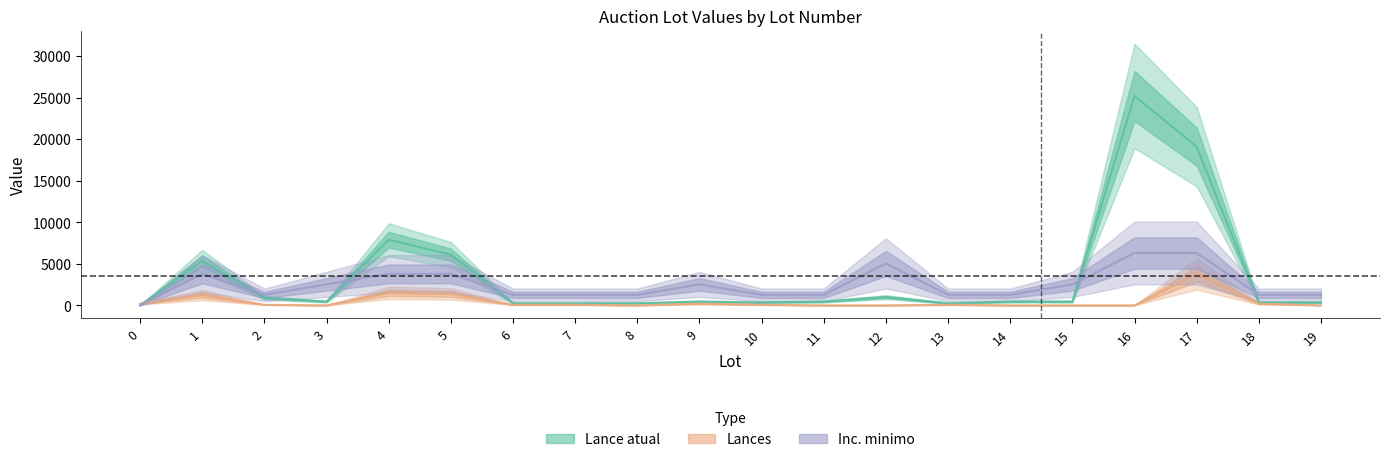

How many times do Lance atual and Inc. minimo cross each other?

6